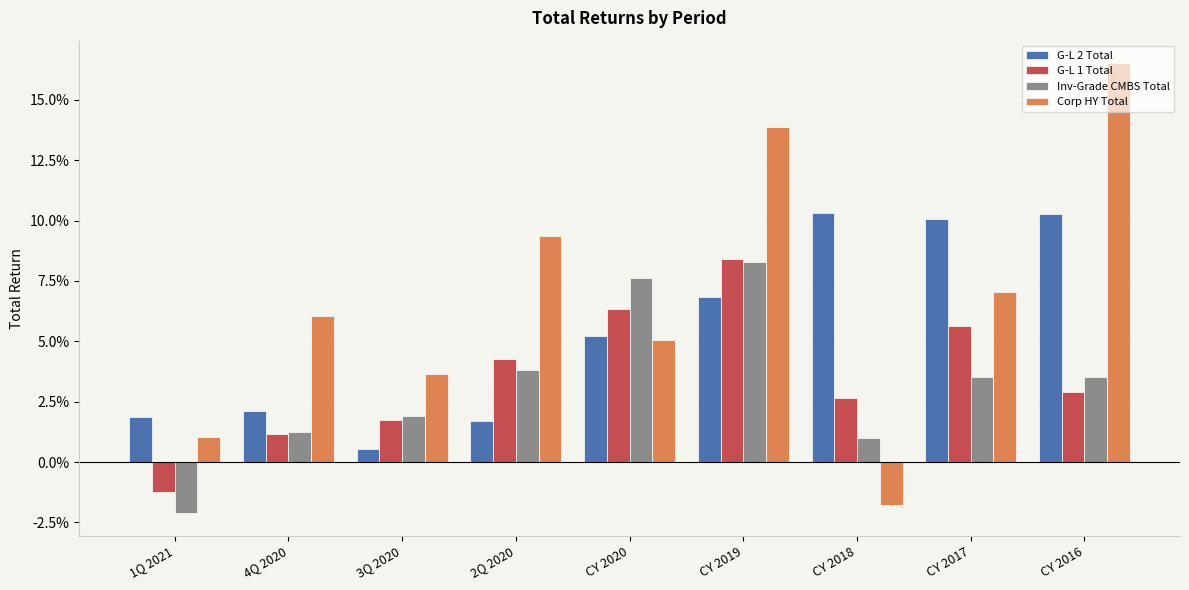

Are the bars horizontal?

No